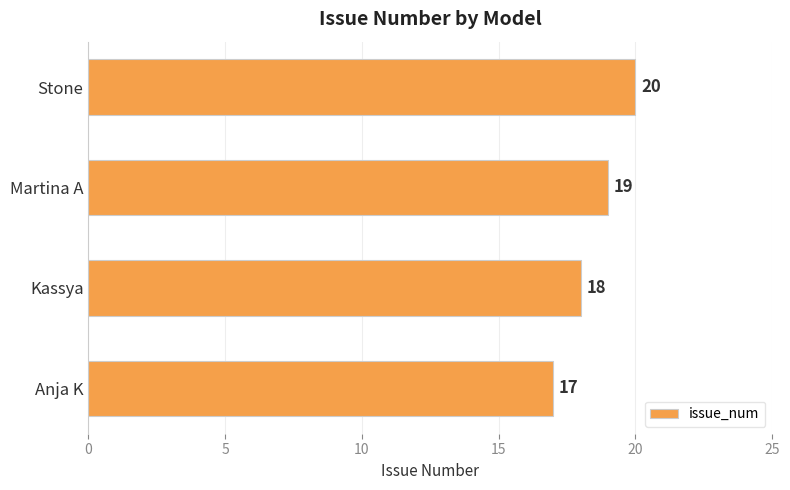

List the labels in order of value, smallest first.

Anja K, Kassya, Martina A, Stone